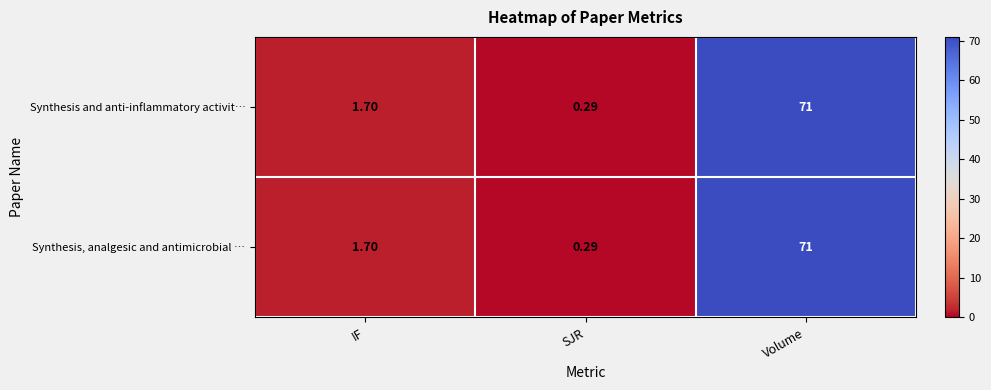

Is the value of Synthesis and anti-inflammatory activit… at Volume greater than the value of Synthesis, analgesic and antimicrobial … at SJR?

Yes